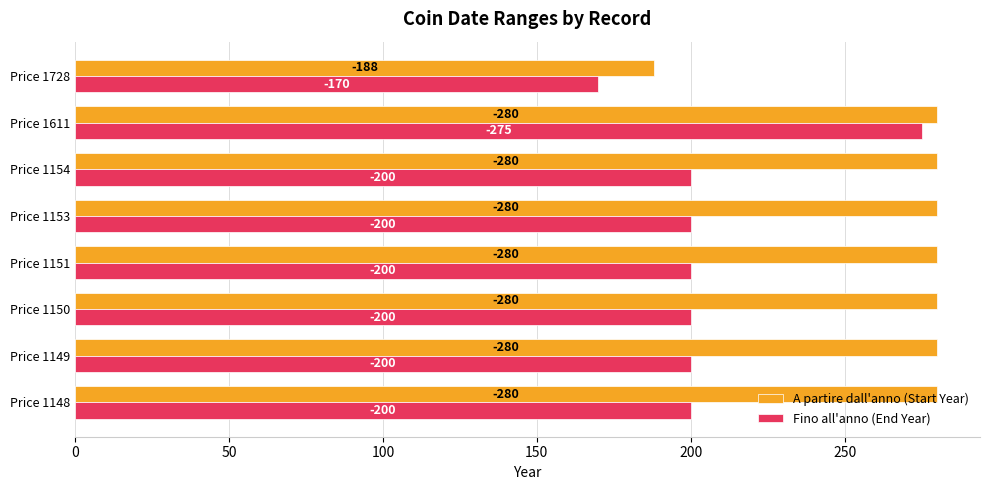

Rank the series by their maximum value, from highest to lowest.

A partire dall'anno (Start Year), Fino all'anno (End Year)